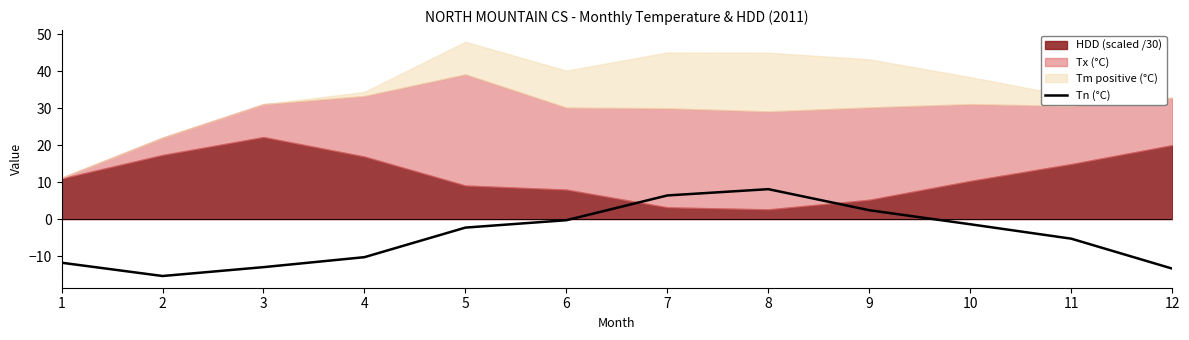

Is it true that Tn (°C) equals 6.4 at 7?

True